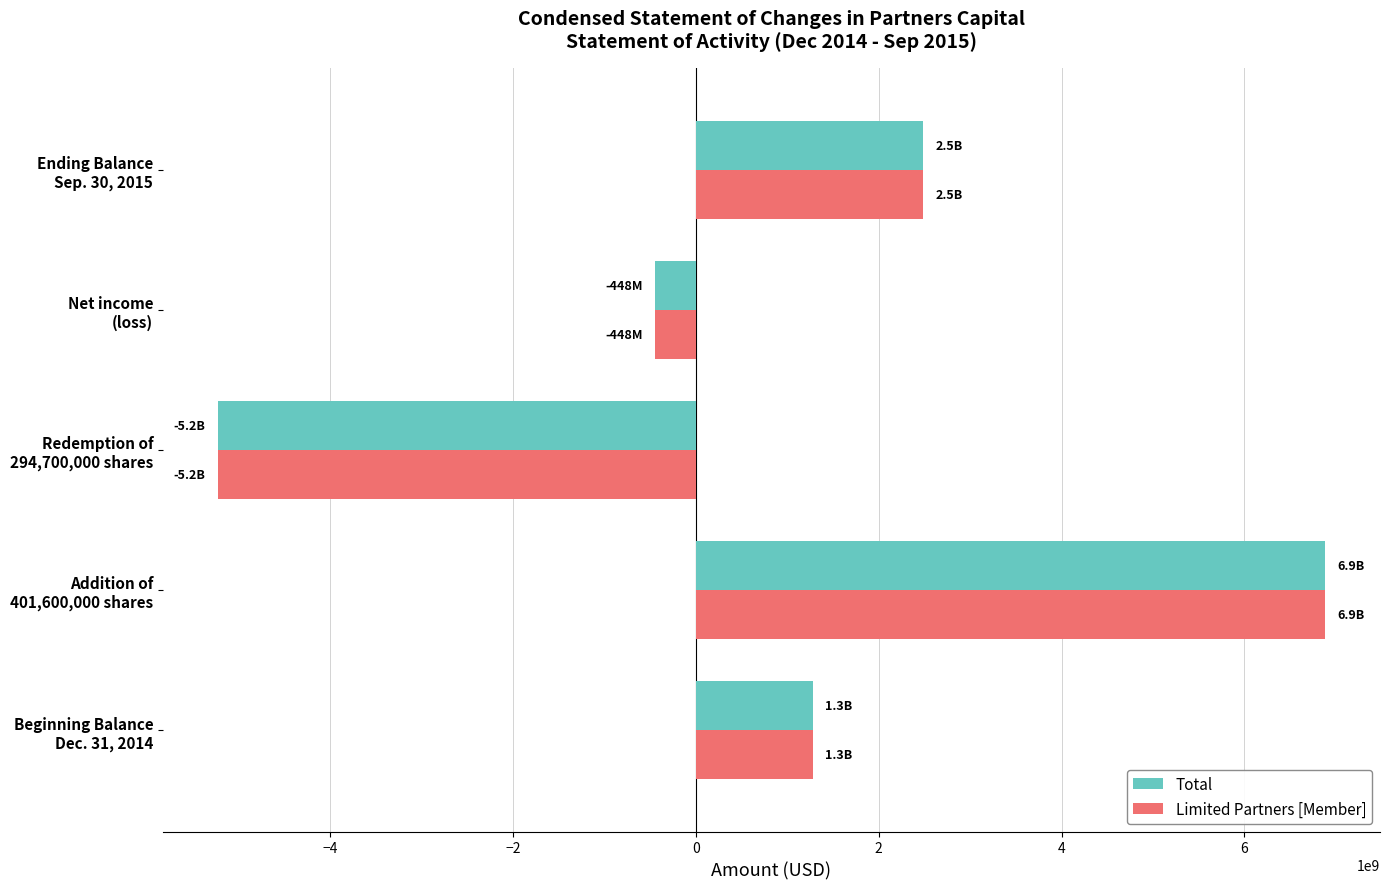

What is the sum of all Total values?

4963304214